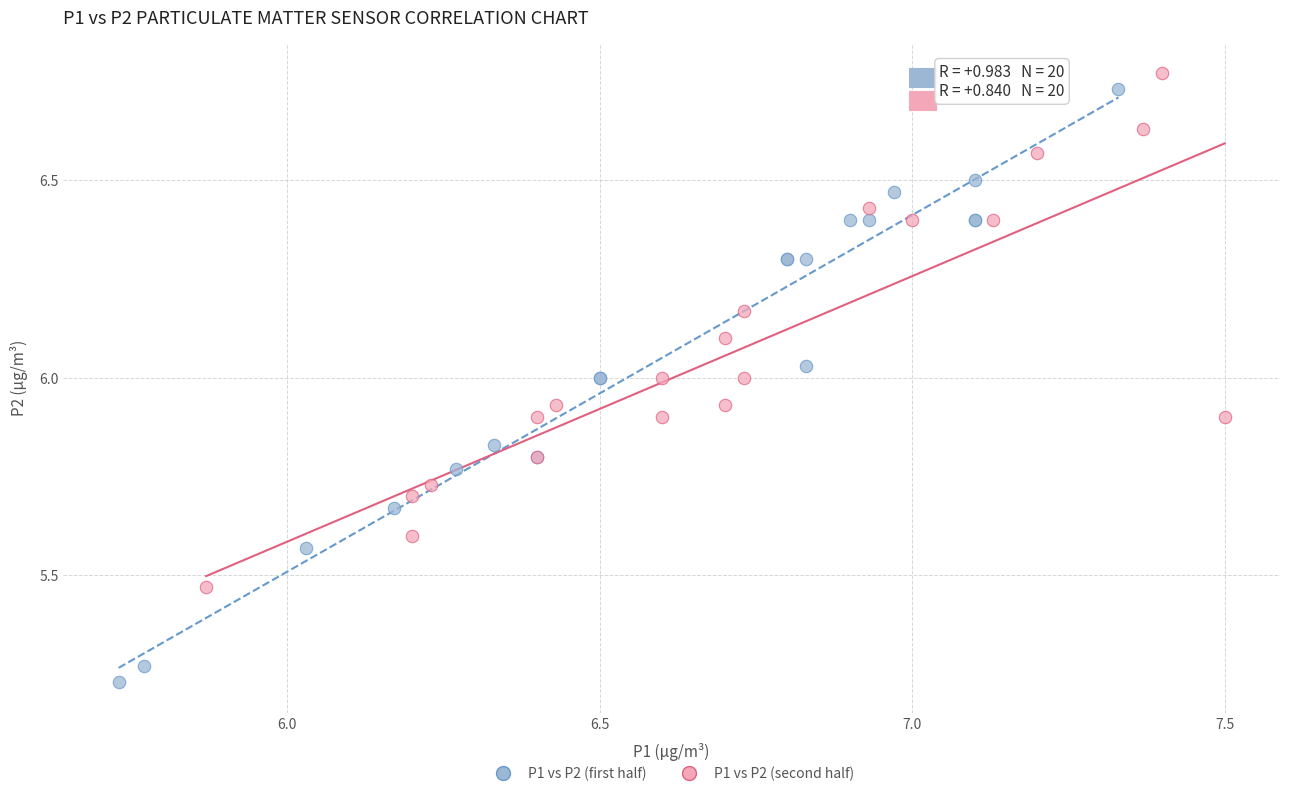

Which series contains the lowest Y value?

P1 vs P2 (first half)